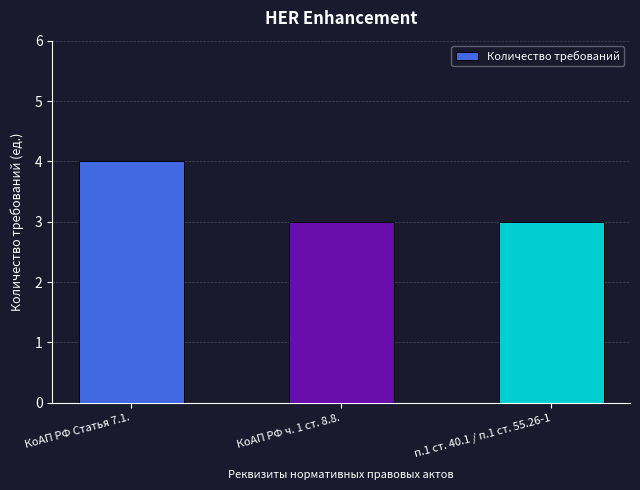

What is the average value?

3